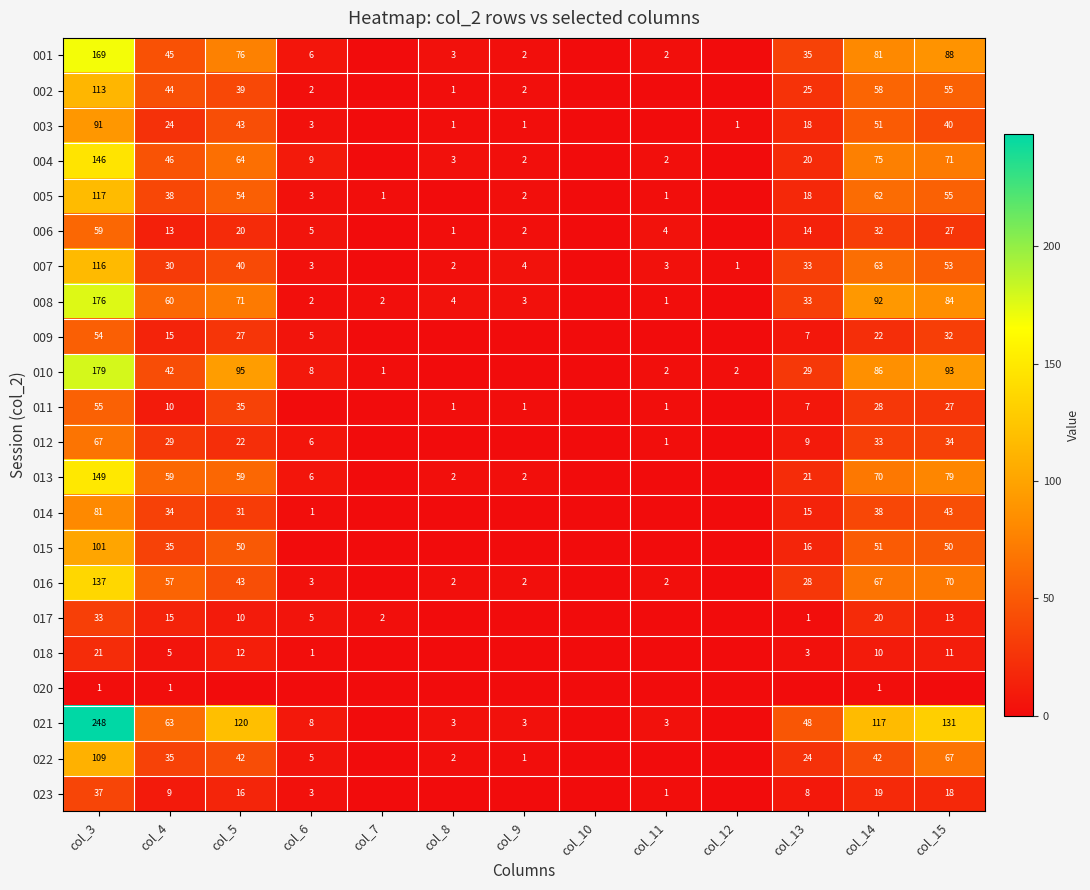

What is the difference between the 001 values at col_9 and col_15?

86